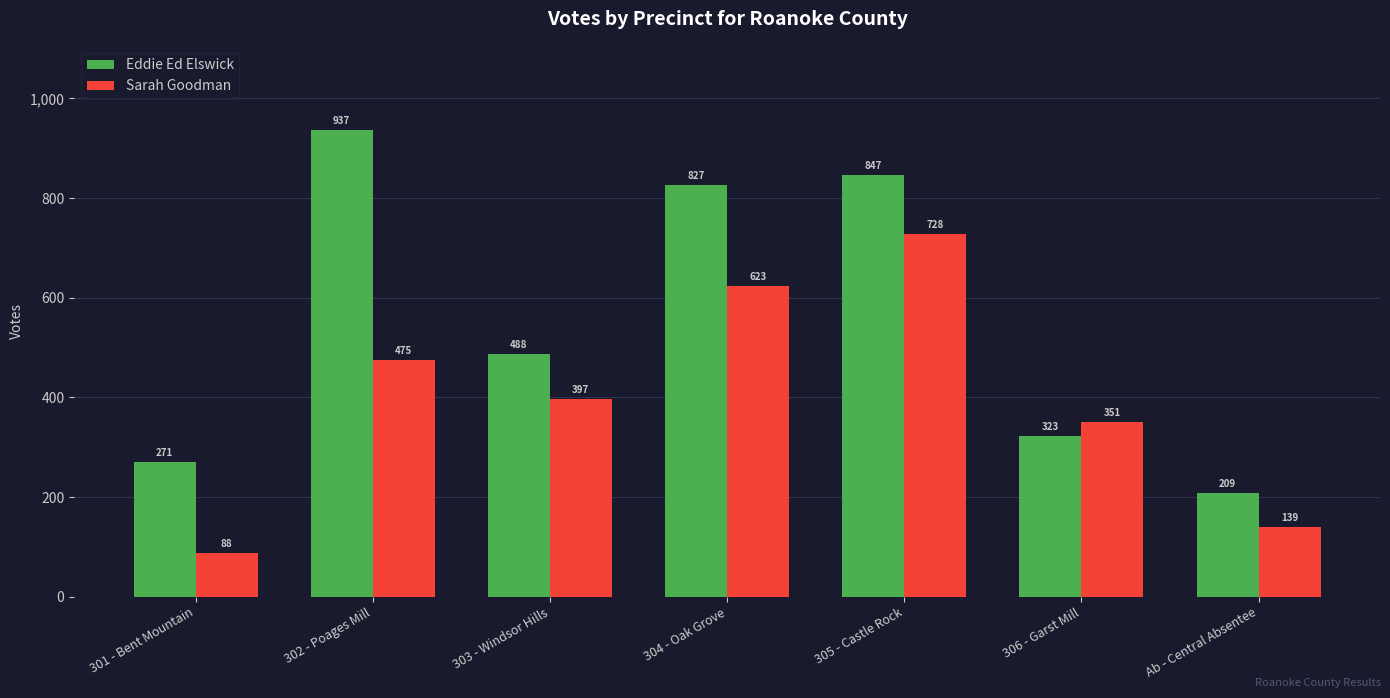

The value of Eddie Ed Elswick at 304 - Oak Grove is 1217. True or false?

False